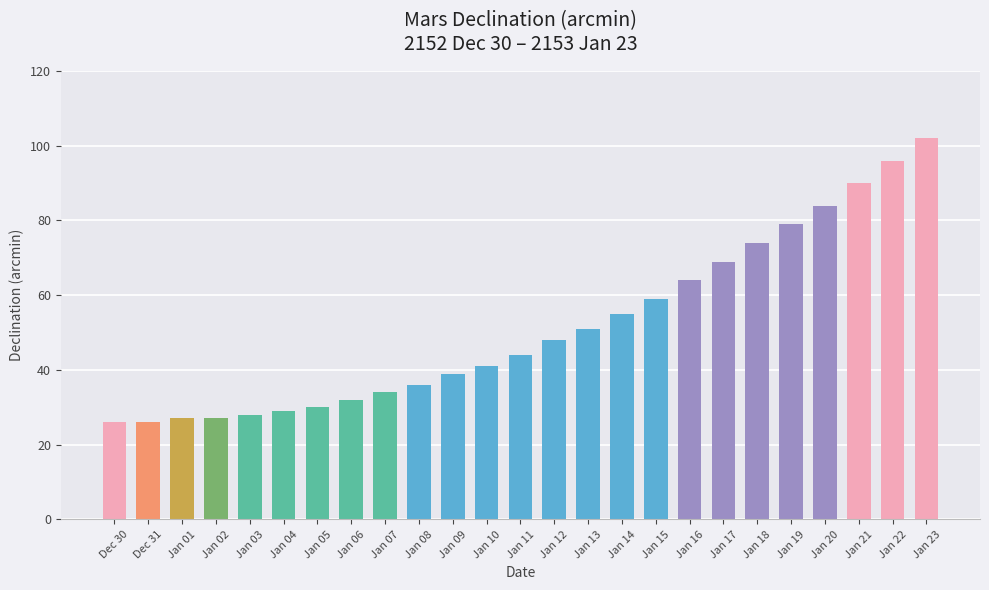

Does the chart contain any negative values?

No